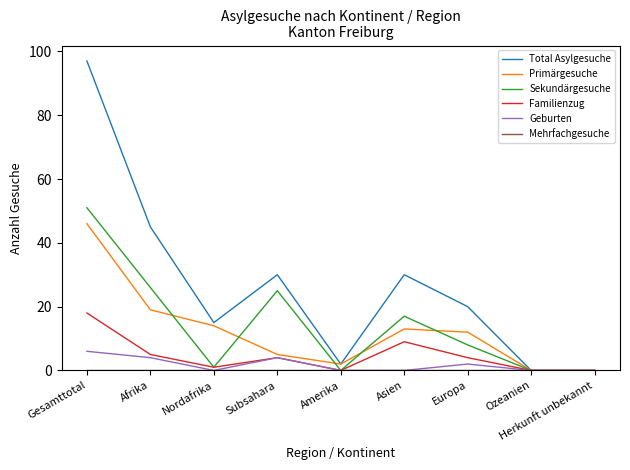

What is the maximum value for Sekundärgesuche?

51